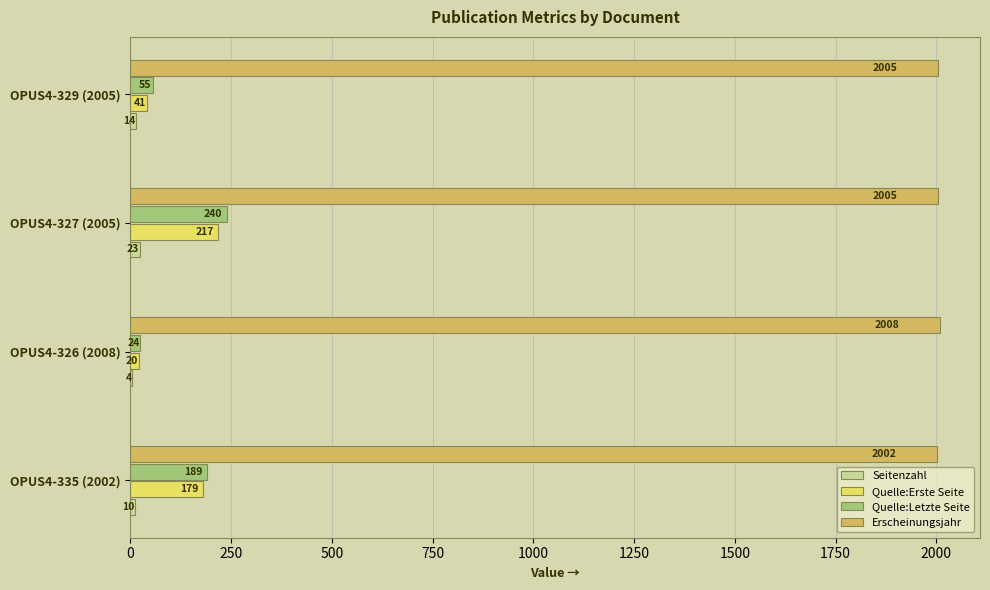

Between OPUS4-335 (2002) and OPUS4-326 (2008), which series saw the biggest shift?

Quelle:Letzte Seite